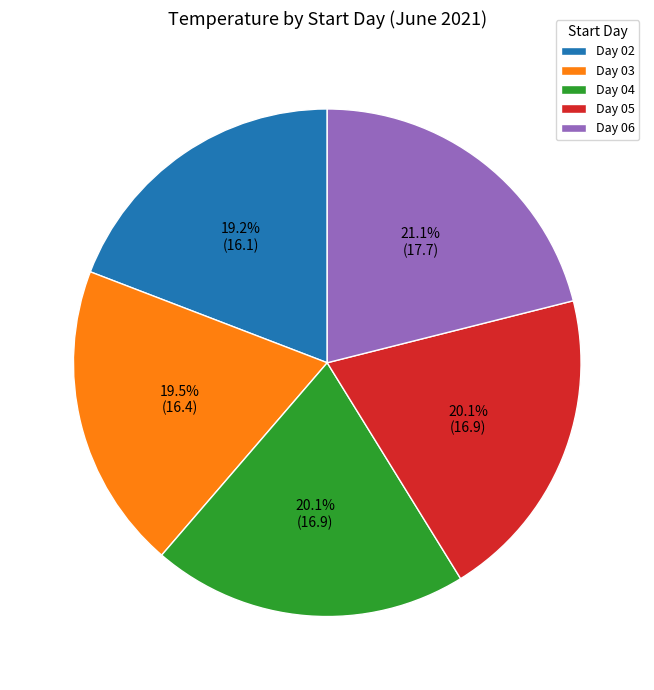

Approximately how many times larger is the value at Day 03 compared to Day 06?

0.9